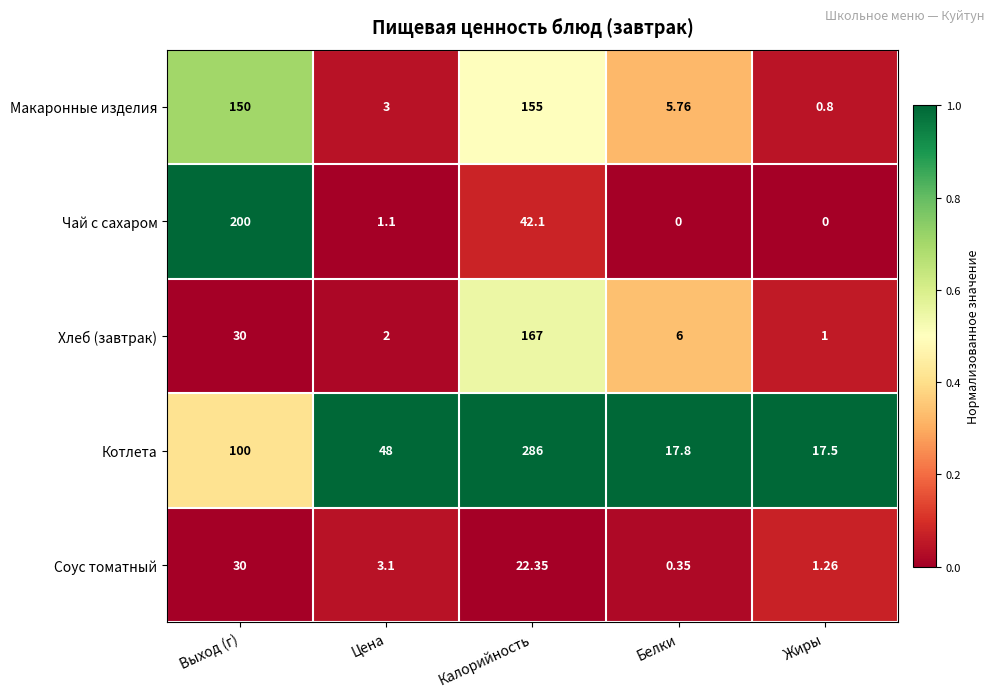

Where is Чай с сахаром nearest to the value 100?

Калорийность